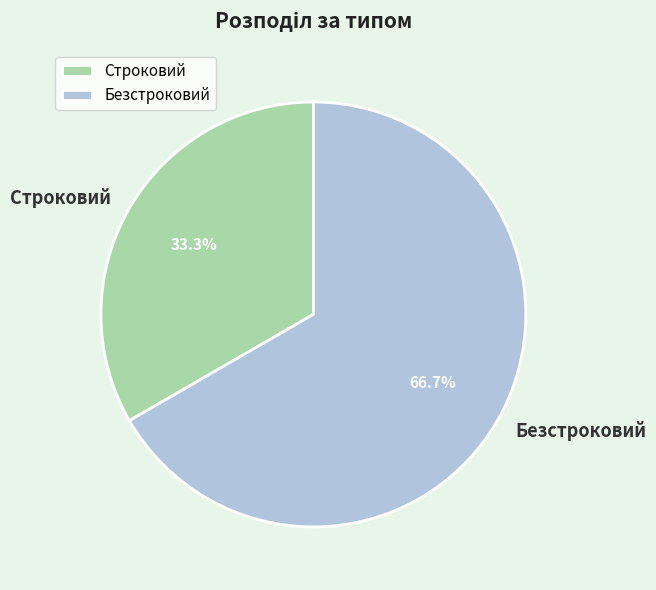

Is Строковий the majority of the pie?

No